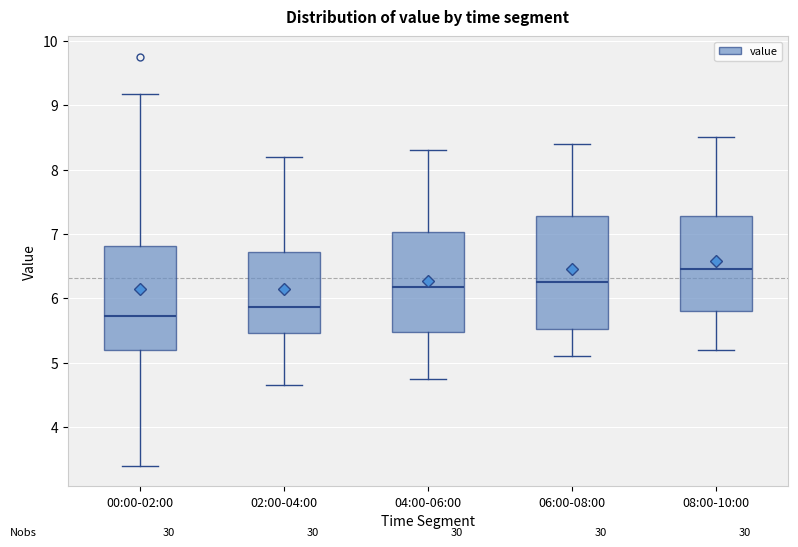

Reading left to right, transcribe this box plot: for each box, give where its median line is, the range the box spans, and where its two whiskers end, as read against the y-axis. The values are not printed on the chart, so give them approximately, as read against the axis.

00:00-02:00: median 5.7, box 5.2 to 6.8, whiskers 3.4 to 9.2
02:00-04:00: median 5.9, box 5.5 to 6.7, whiskers 4.7 to 8.2
04:00-06:00: median 6.2, box 5.5 to 7.0, whiskers 4.8 to 8.3
06:00-08:00: median 6.3, box 5.5 to 7.3, whiskers 5.1 to 8.4
08:00-10:00: median 6.5, box 5.8 to 7.3, whiskers 5.2 to 8.5